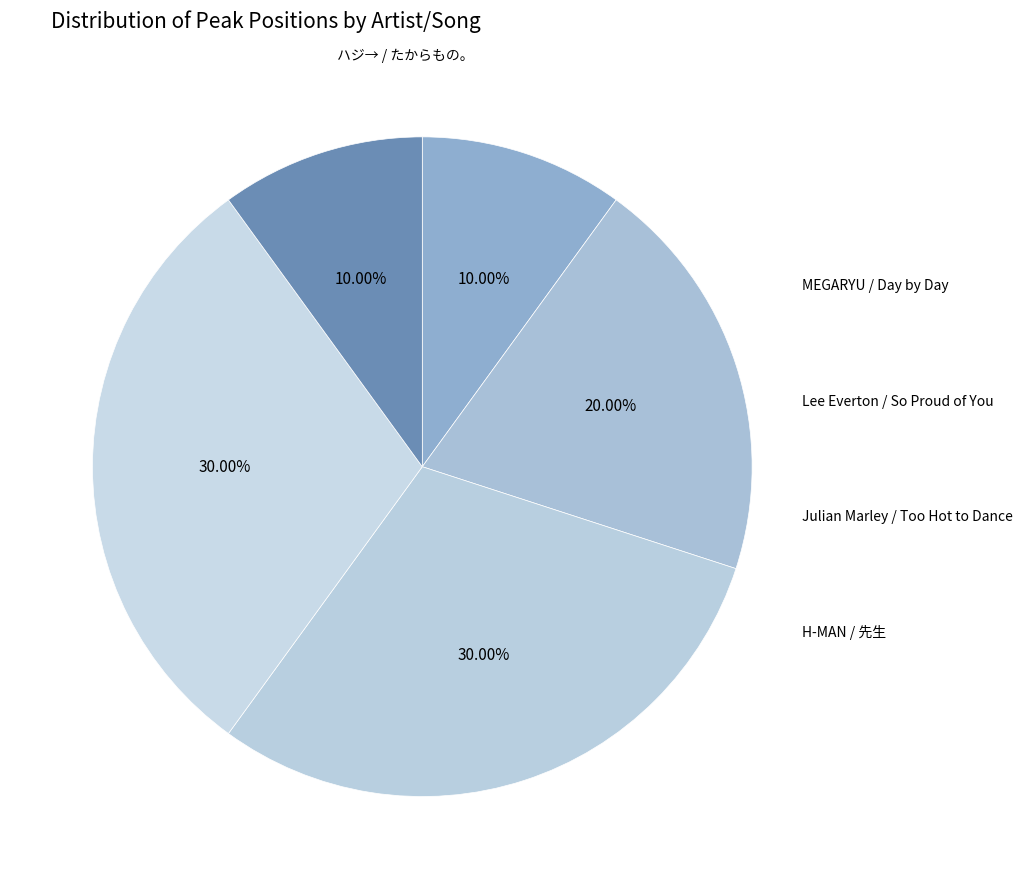

Which slice is the largest?

Lee Everton / So Proud of You